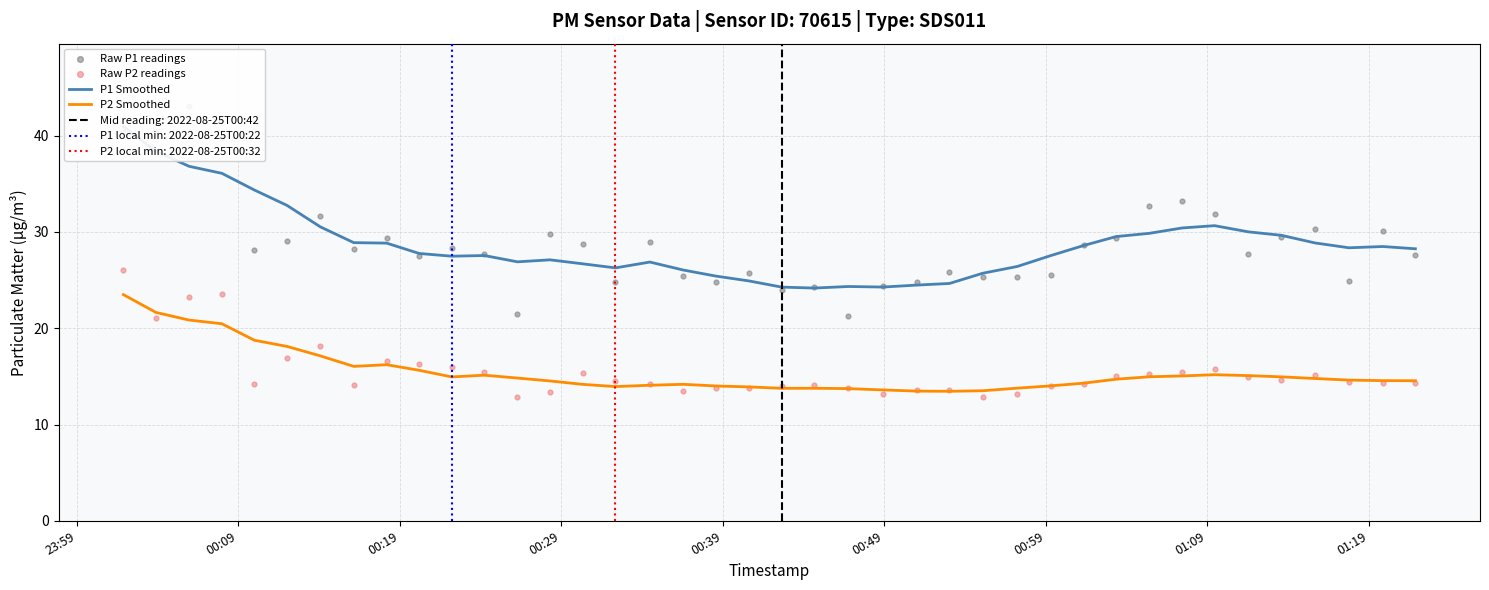

Which series has the largest Y range (max minus min)?

Raw P1 readings